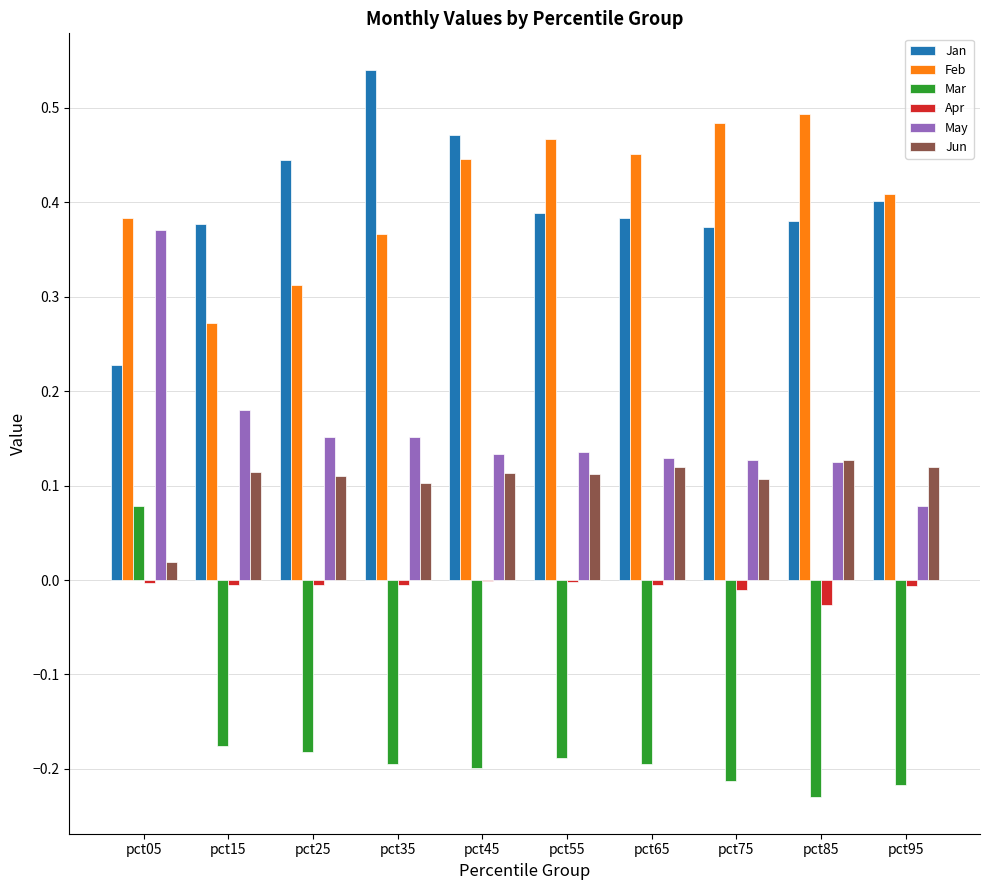

What are all the series names shown in the legend?

Jan, Feb, Mar, Apr, May, Jun